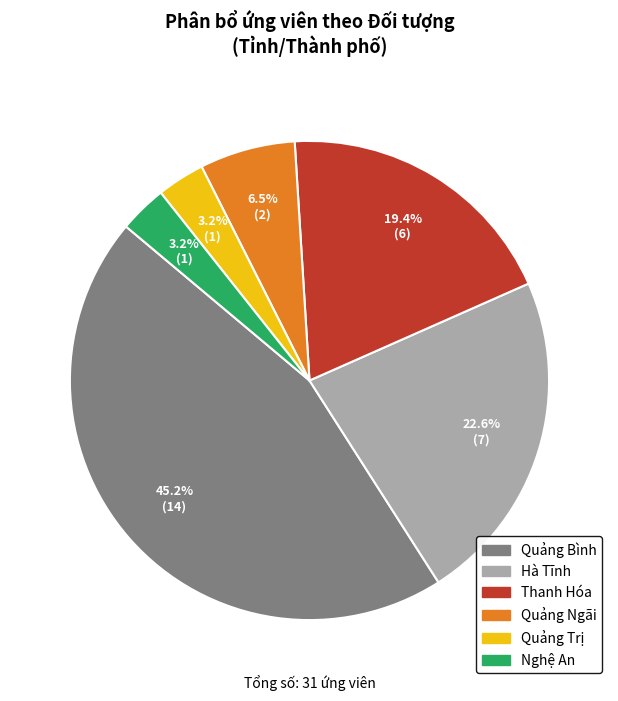

Does any single category account for the majority?

No